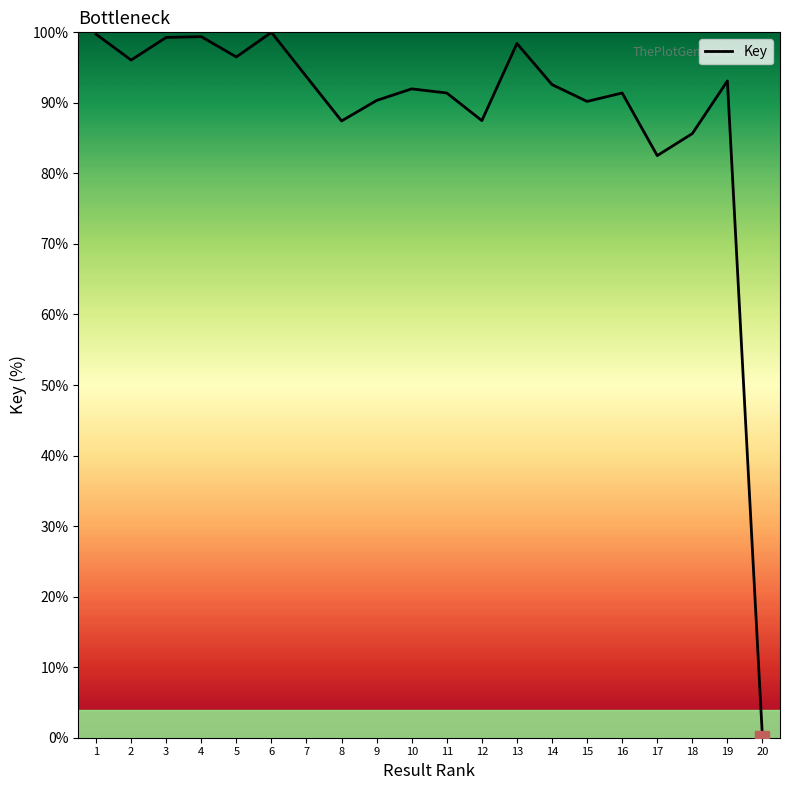

At which label is the value closest to 50?

17